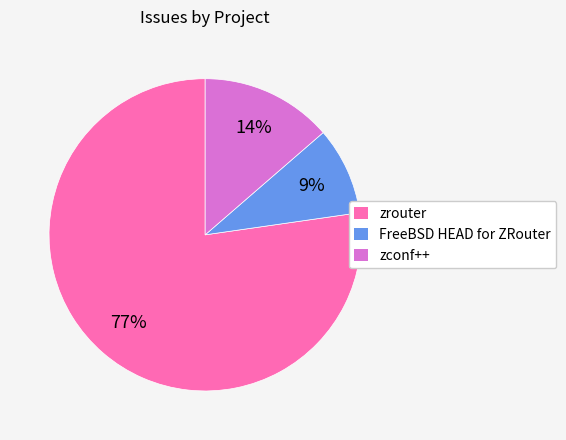

Count the number of slices in the pie.

3